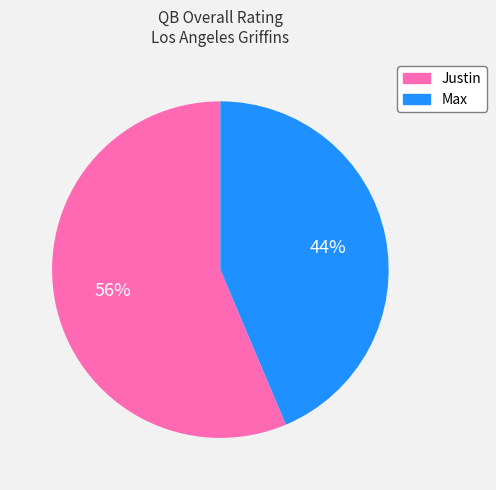

How many slices are in this pie chart?

2